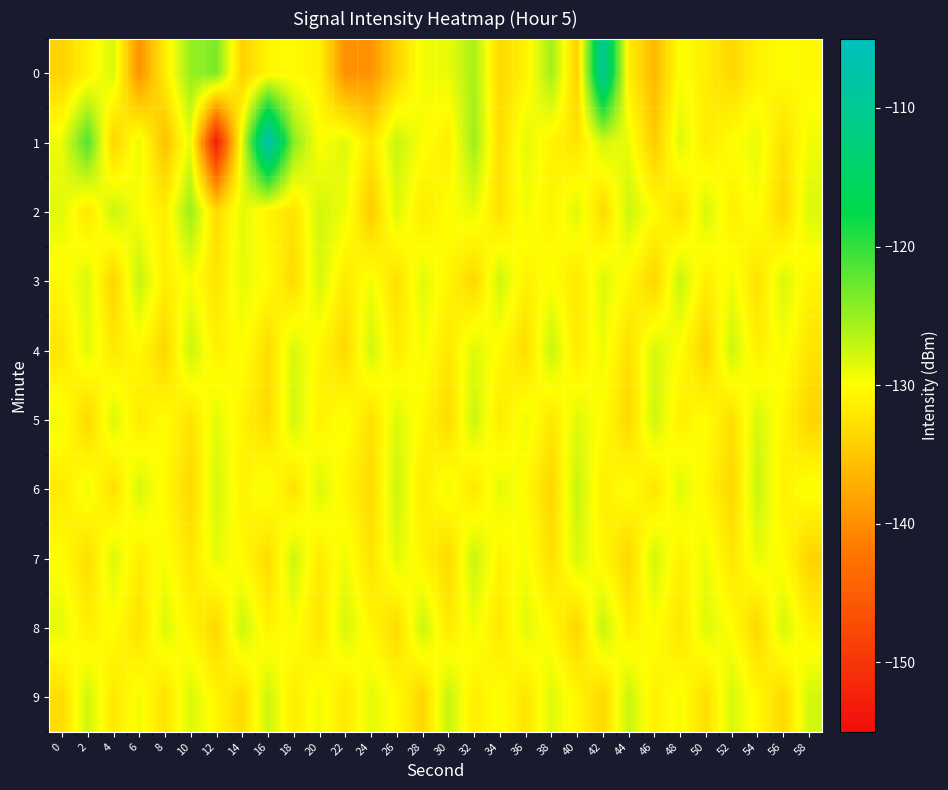

At which category is the sum across all series the highest?

42